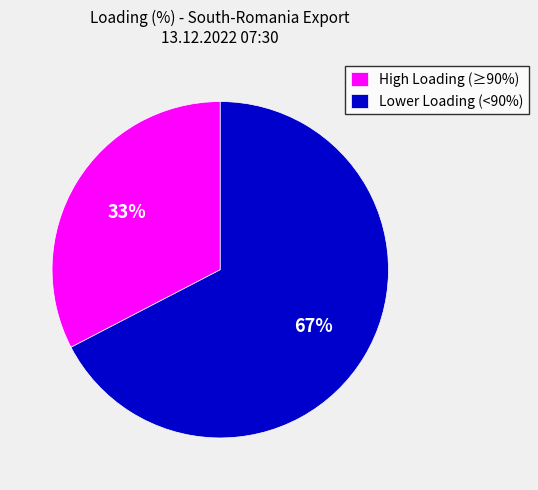

Which slice is the smallest?

High Loading (≥90%)